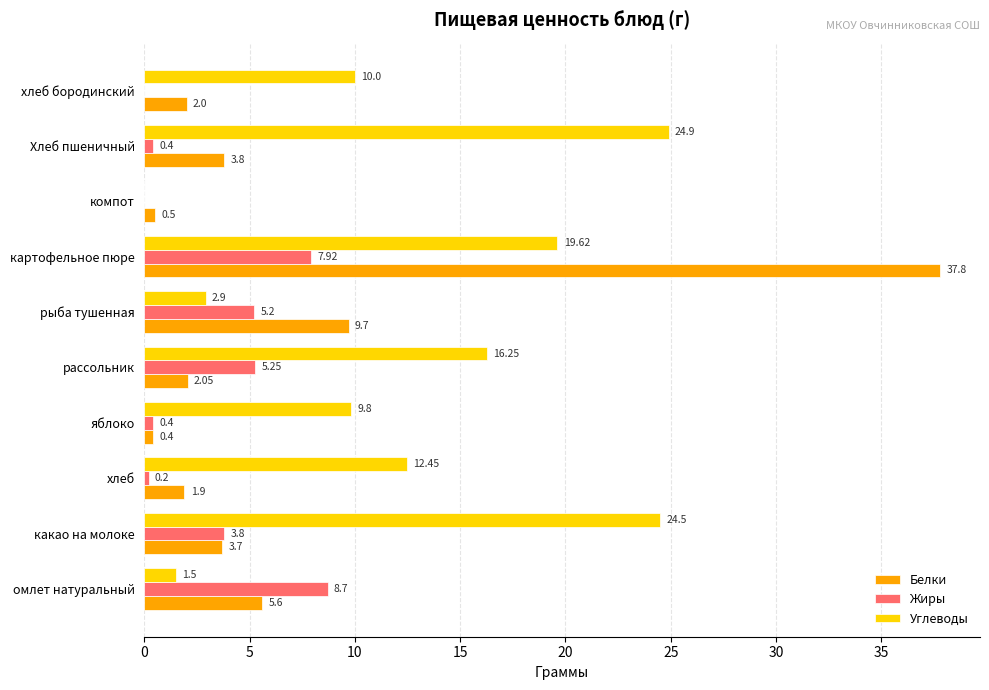

What is the sum of the Углеводы values at яблоко and компот?

9.8